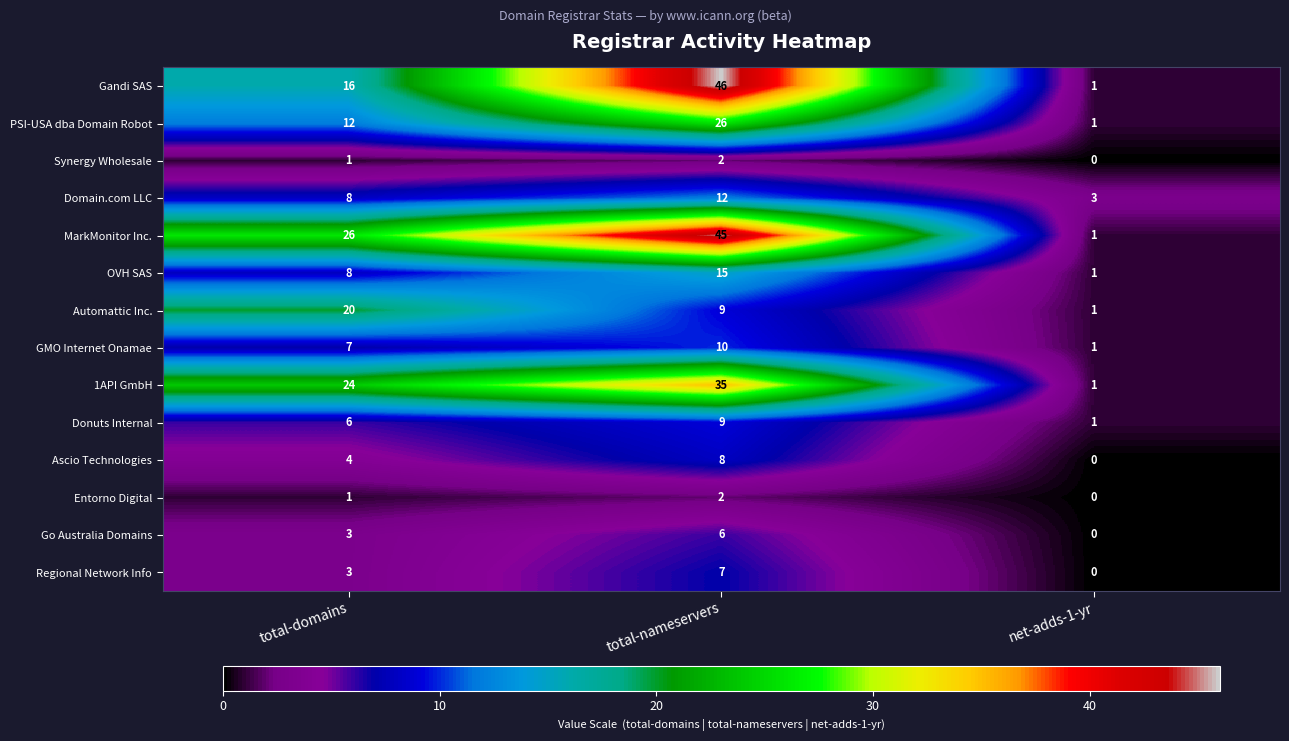

Read the Domain.com LLC value at total-domains.

8